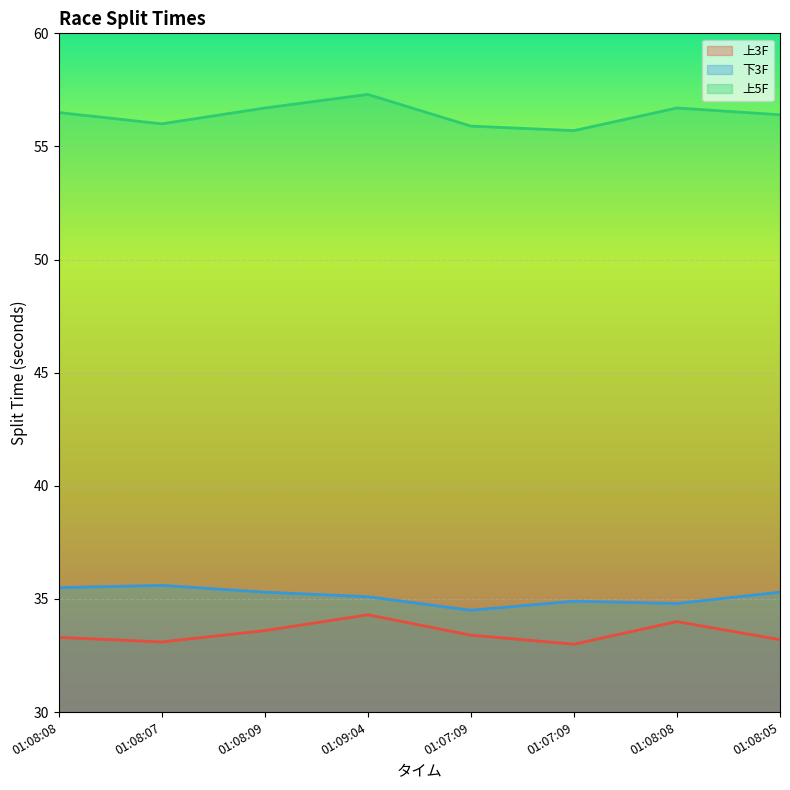

Where is 上5F nearest to the value 56?

01:08:07